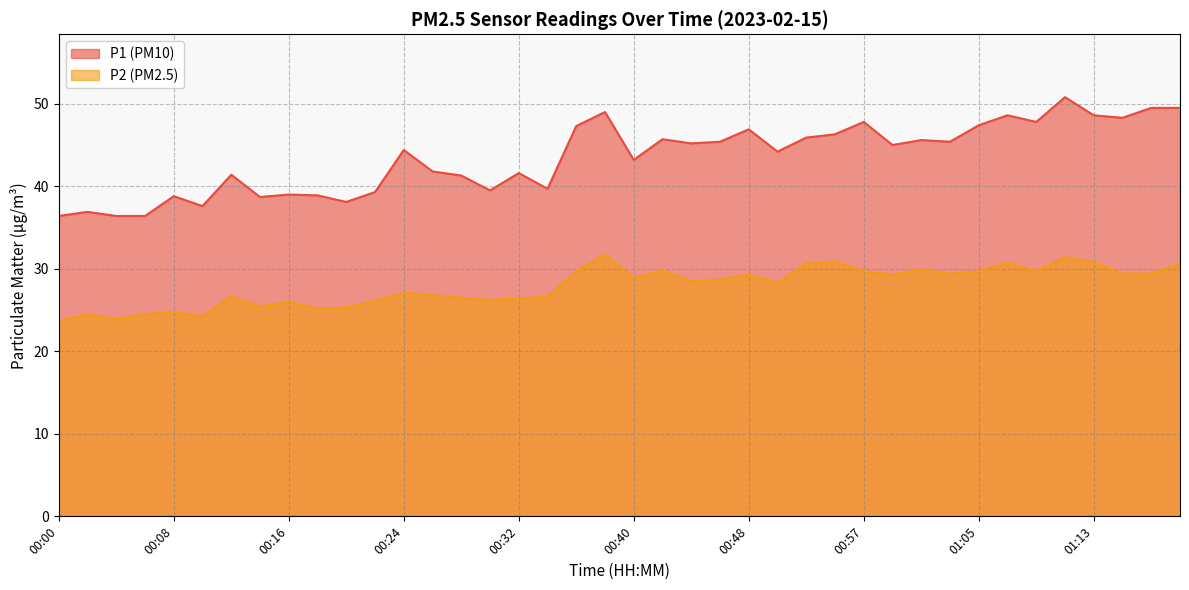

List the labels in order of P1 value, smallest first.

00:00, 00:04, 00:06, 00:02, 00:10, 00:20, 00:14, 00:08, 00:18, 00:16, 00:22, 00:30, 00:34, 00:28, 00:12, 00:32, 00:26, 00:40, 00:50, 00:24, 00:59, 00:44, 00:46, 01:03, 01:01, 00:42, 00:53, 00:55, 00:48, 00:36, 01:05, 00:57, 01:09, 01:15, 01:07, 01:13, 00:38, 01:17, 01:19, 01:11